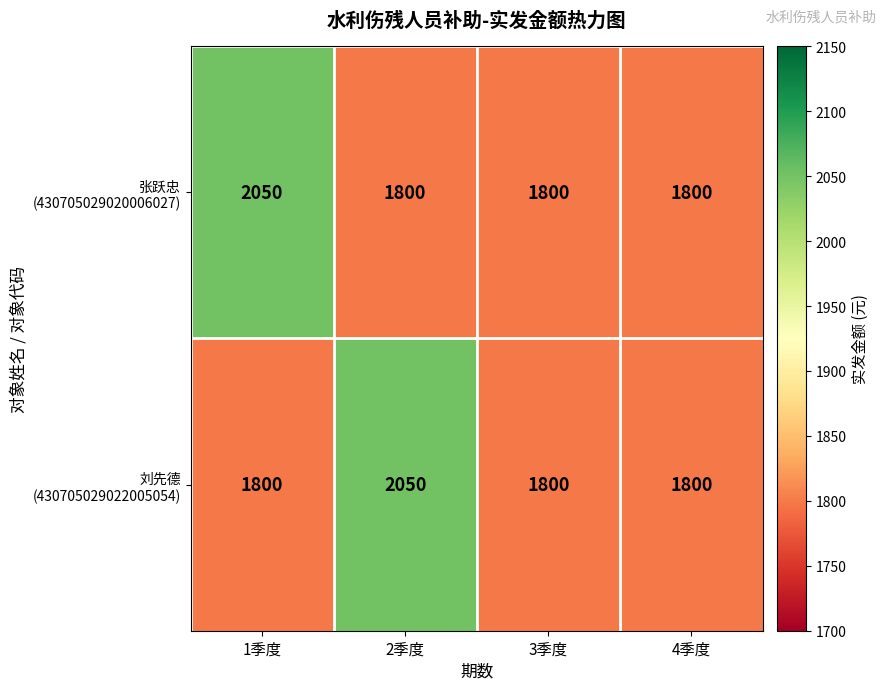

What is the minimum value shown in the chart?

1800